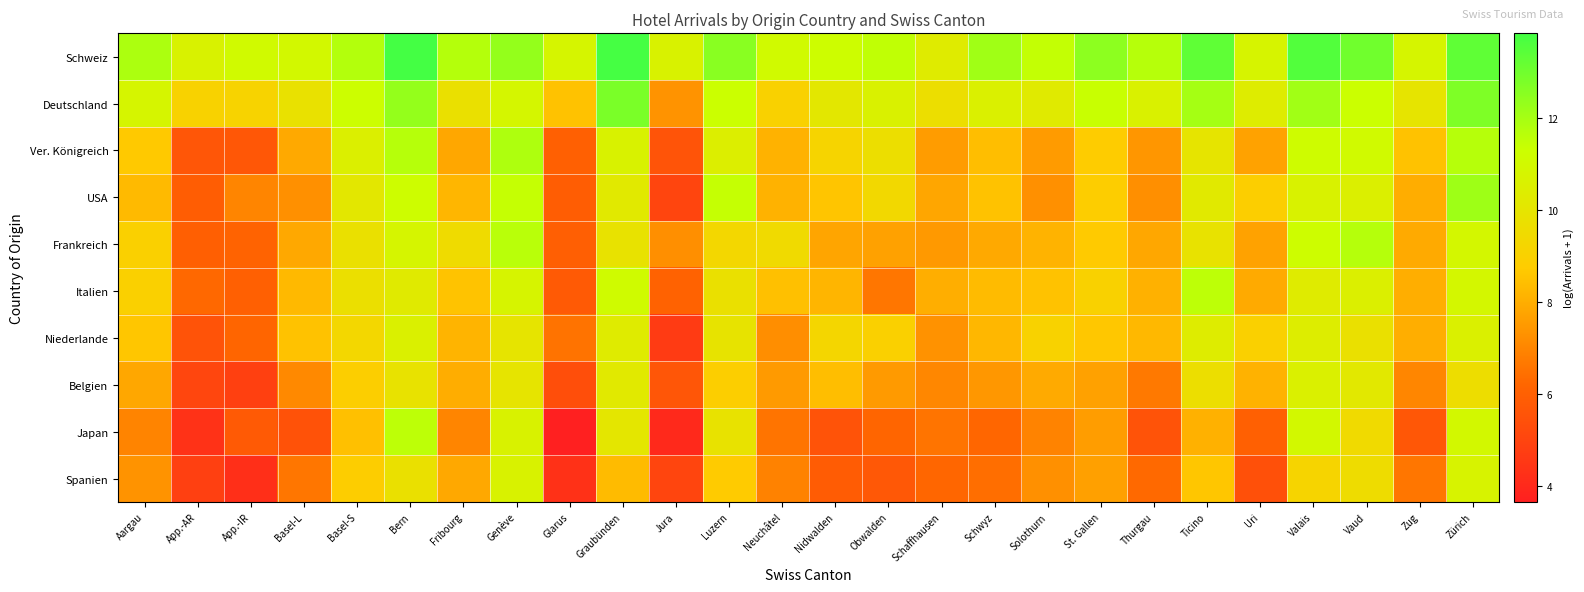

Which label corresponds to the largest value in the chart?

Bern